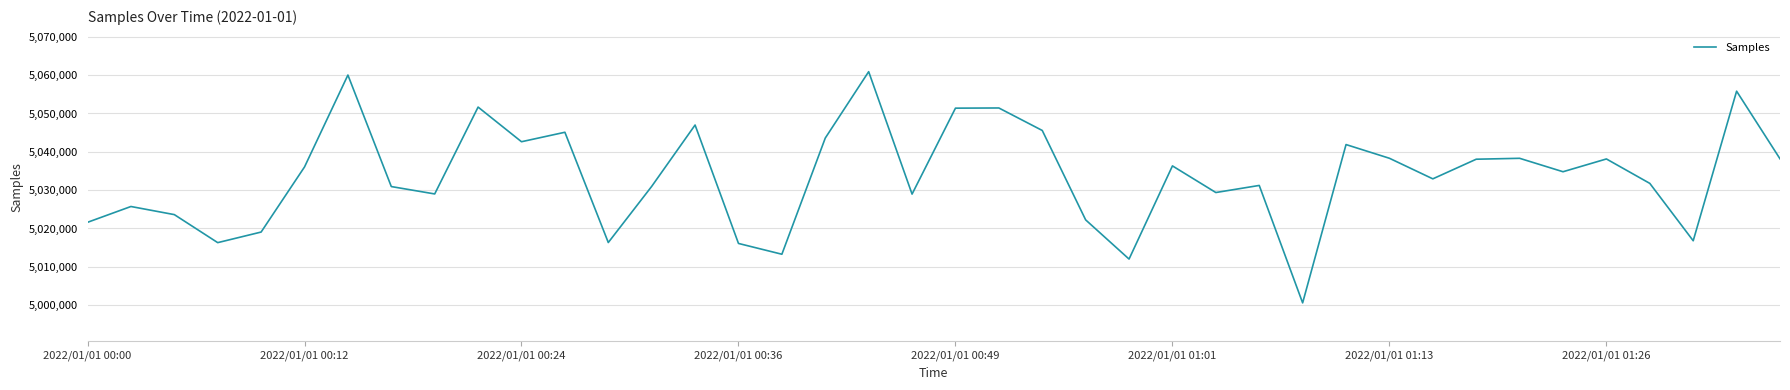

What is the difference between the maximum and minimum values?

60303